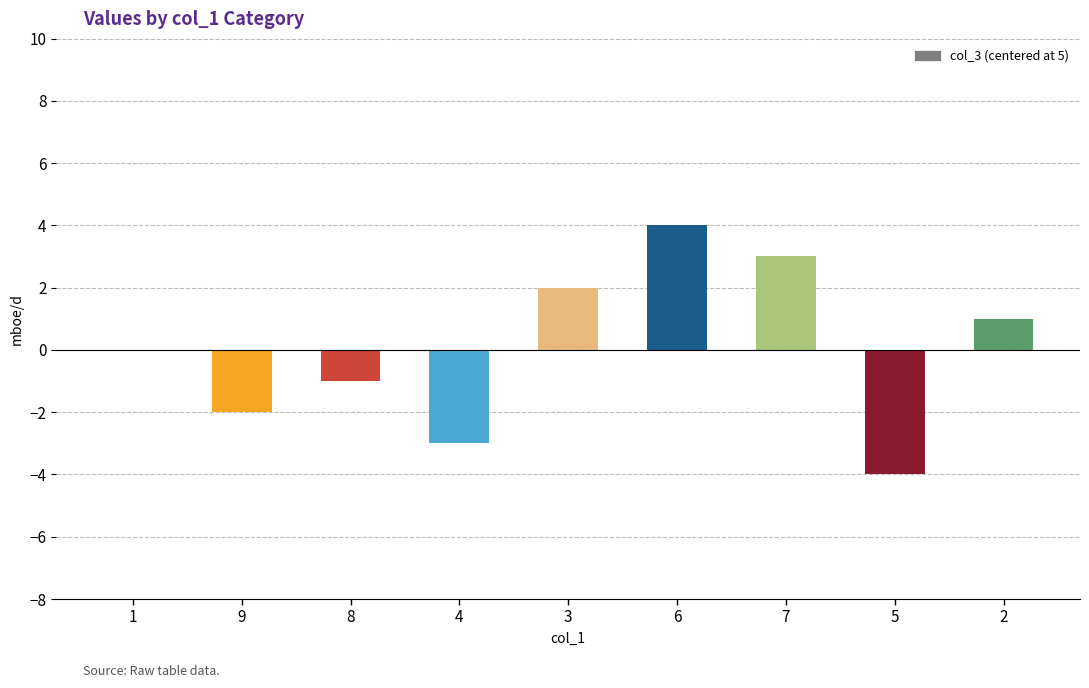

What is the greatest value displayed?

4